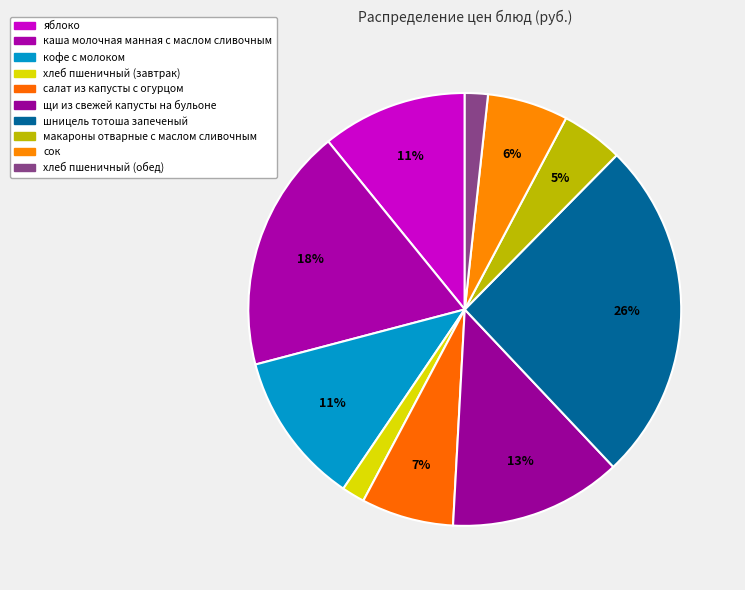

To the nearest percent, what is the combined percentage of салат из капусты с огурцом and щи из свежей капусты на бульоне?

20%